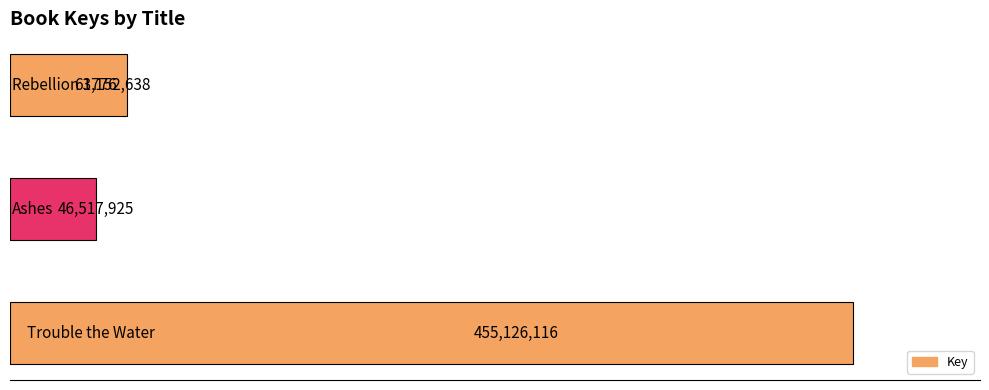

Are the bars horizontal?

Yes